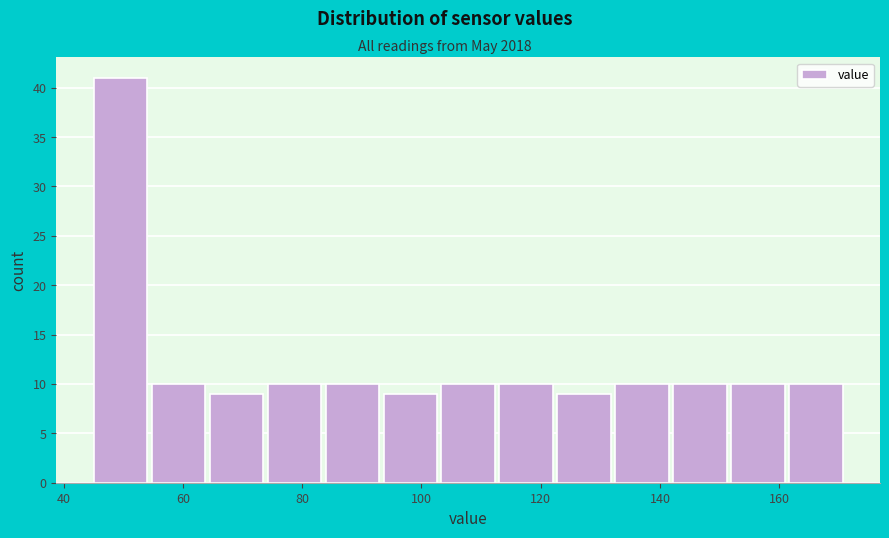

How tall is the bar that spans 104 to 114 on the x-axis? Neither the bar edges nor the heights are printed on the chart, so give them approximately, as read against the axes.

10